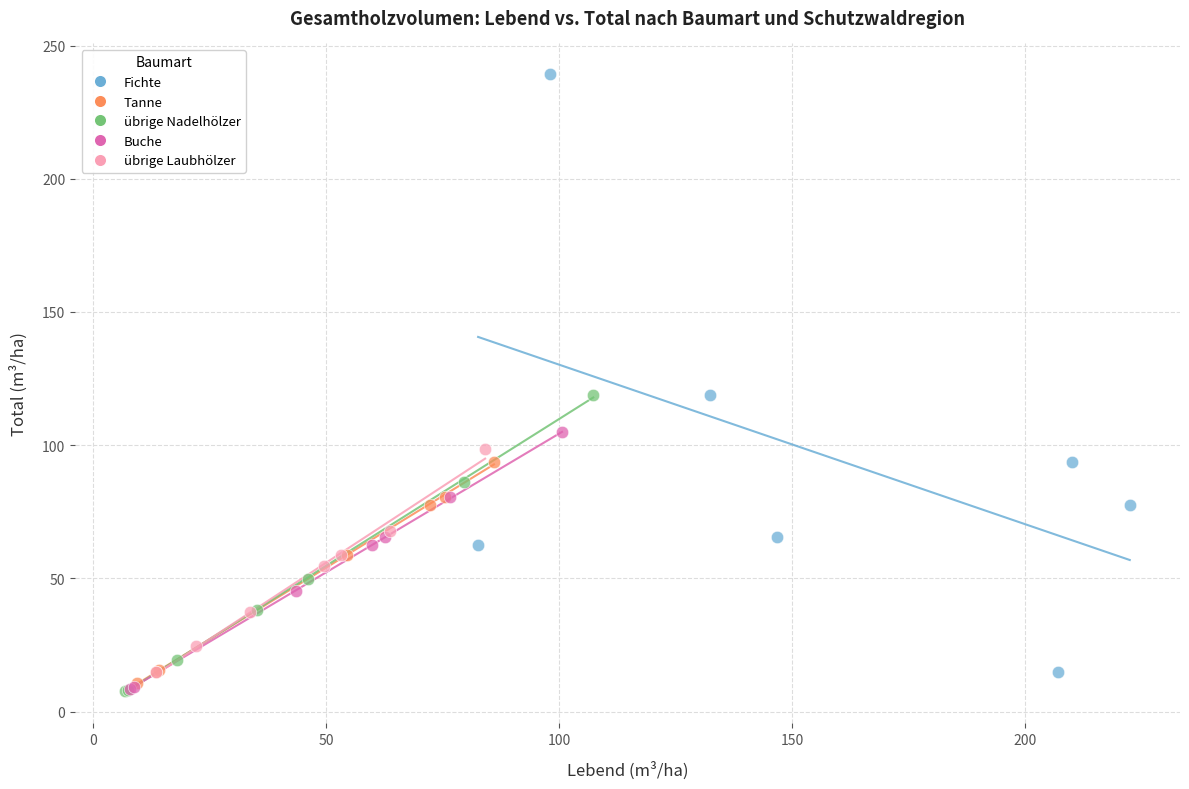

Which series has the largest Y range (max minus min)?

Fichte